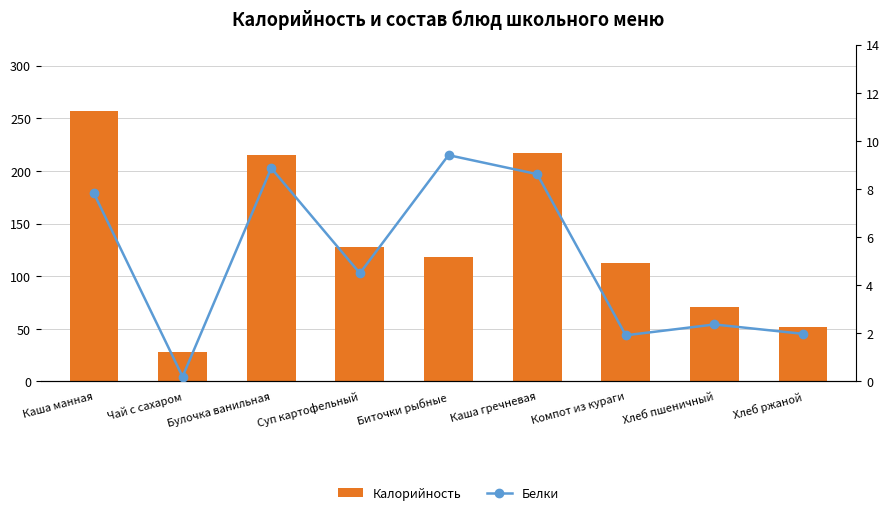

What is the label of the 1st bar from the left?

Каша манная